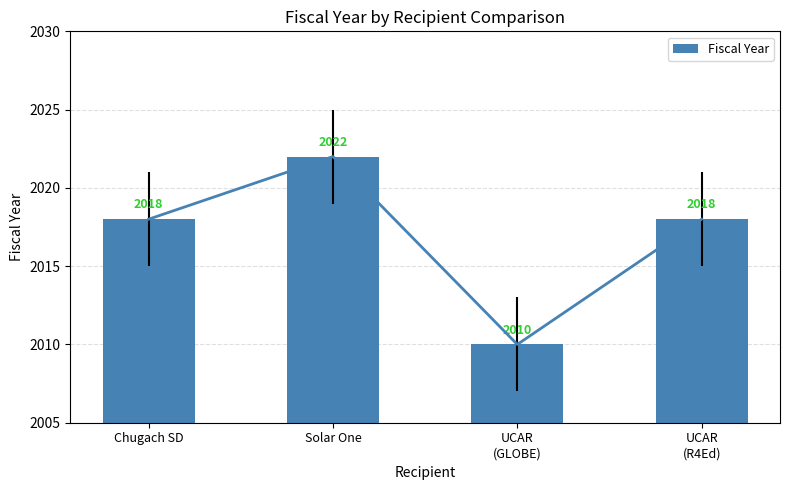

What is the label of the 4th bar from the right?

Chugach SD